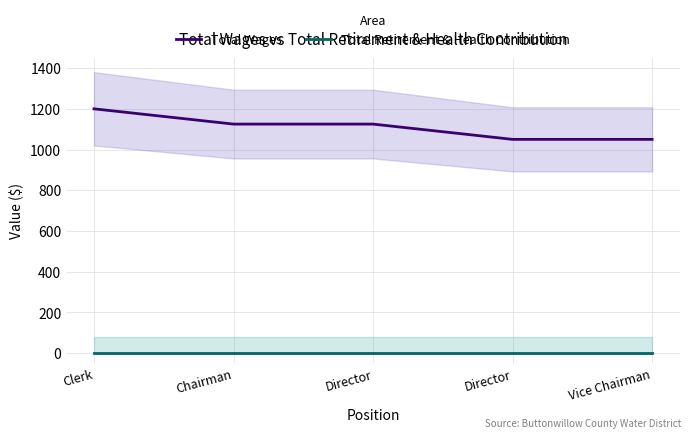

Which has a higher value, Clerk or Director?

Clerk